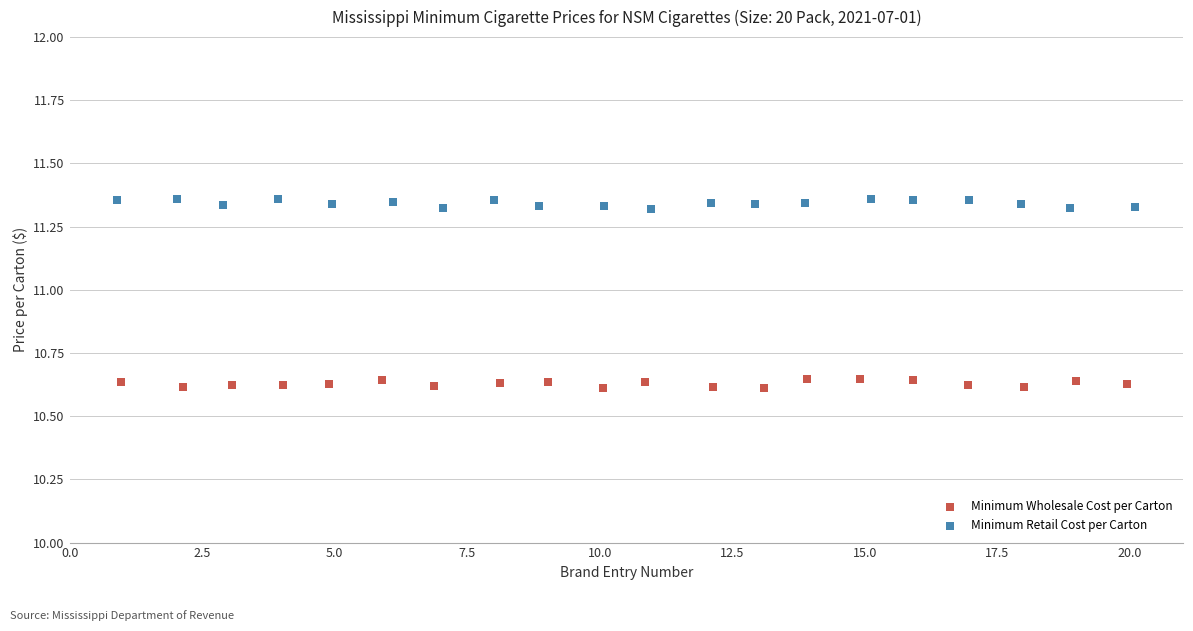

What are all the series names shown in the legend?

Minimum Wholesale Cost per Carton, Minimum Retail Cost per Carton